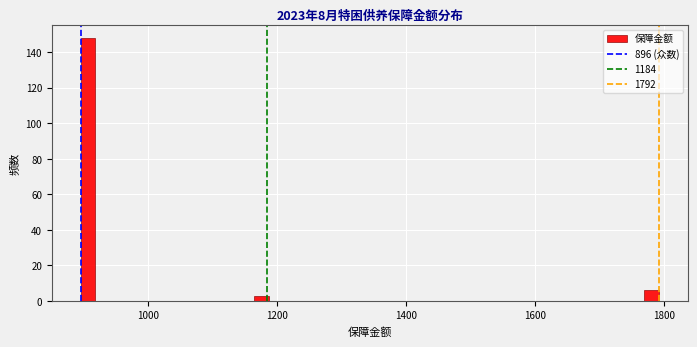

Around what value on the x-axis is the tallest bar? Give the approximate position of its centre, as read against the axis.

900